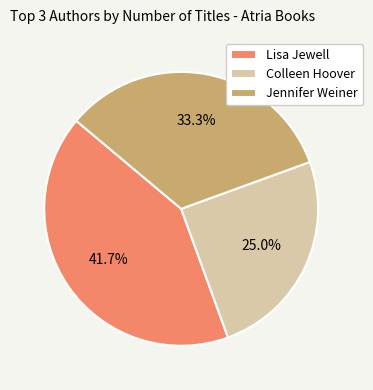

Rank the categories by value from highest to lowest.

Lisa Jewell, Jennifer Weiner, Colleen Hoover